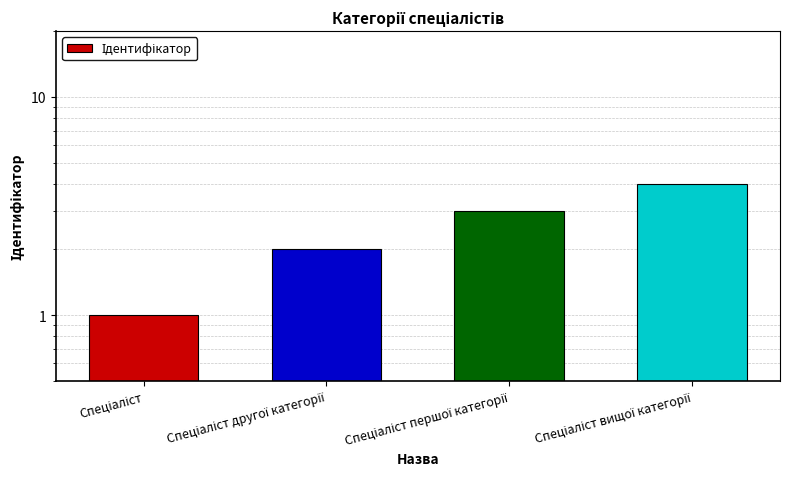

Where does the data first go above 3?

Спеціаліст вищої категорії